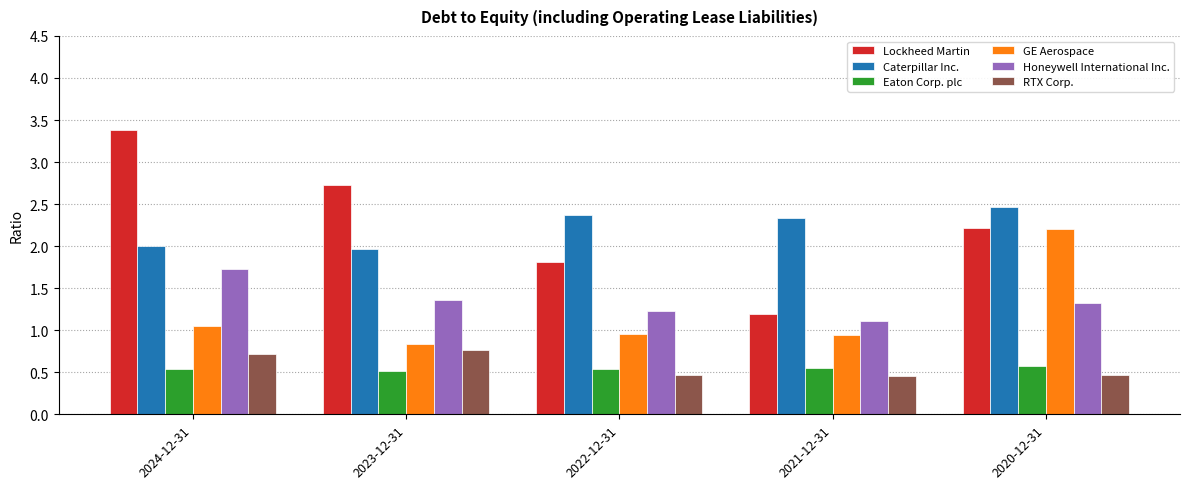

What is the total value across all series at 2020-12-31?

9.2